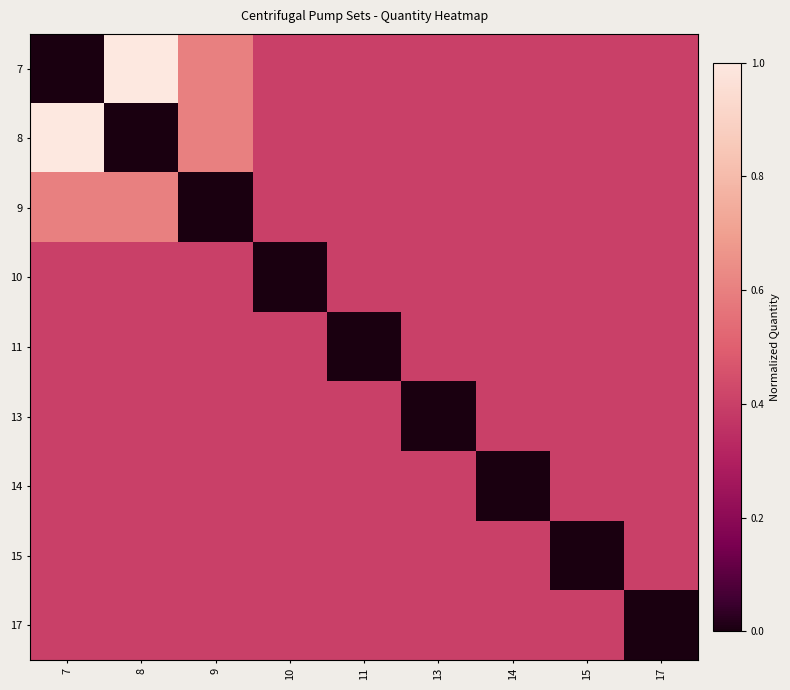

Reading right to left, extract all data points from this chart.

7: 17=0.4	15=0.4	14=0.4	13=0.4	11=0.4	10=0.4	9=0.6	8=1.0	7=0.0
8: 17=0.4	15=0.4	14=0.4	13=0.4	11=0.4	10=0.4	9=0.6	8=0.0	7=1.0
9: 17=0.4	15=0.4	14=0.4	13=0.4	11=0.4	10=0.4	9=0.0	8=0.6	7=0.6
10: 17=0.4	15=0.4	14=0.4	13=0.4	11=0.4	10=0.0	9=0.4	8=0.4	7=0.4
11: 17=0.4	15=0.4	14=0.4	13=0.4	11=0.0	10=0.4	9=0.4	8=0.4	7=0.4
13: 17=0.4	15=0.4	14=0.4	13=0.0	11=0.4	10=0.4	9=0.4	8=0.4	7=0.4
14: 17=0.4	15=0.4	14=0.0	13=0.4	11=0.4	10=0.4	9=0.4	8=0.4	7=0.4
15: 17=0.4	15=0.0	14=0.4	13=0.4	11=0.4	10=0.4	9=0.4	8=0.4	7=0.4
17: 17=0.0	15=0.4	14=0.4	13=0.4	11=0.4	10=0.4	9=0.4	8=0.4	7=0.4